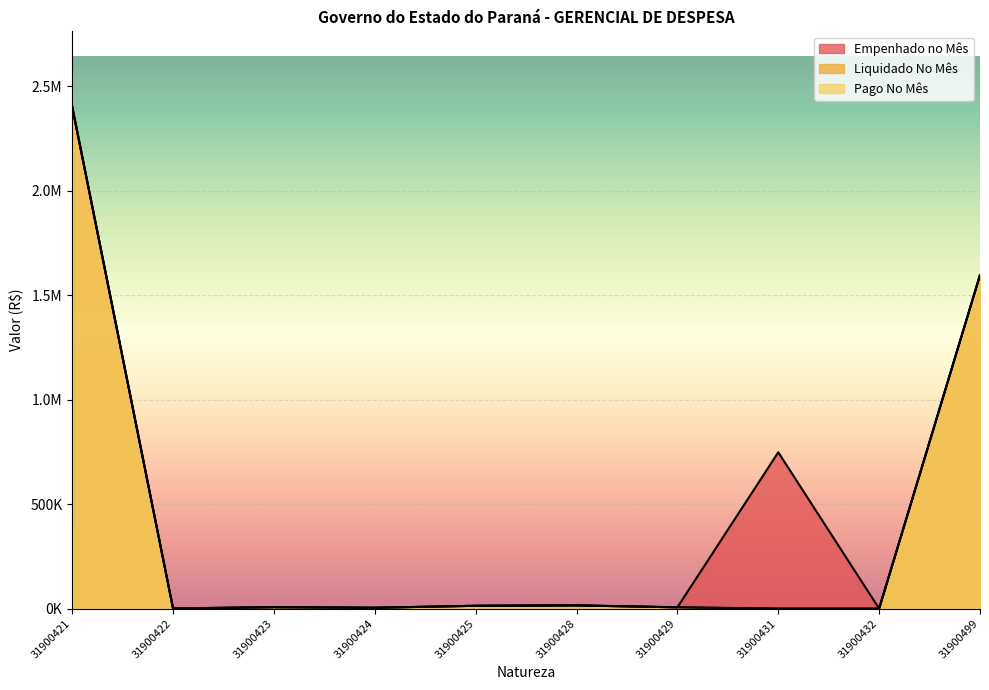

Between 31900421 and 31900422, which is larger?

31900421